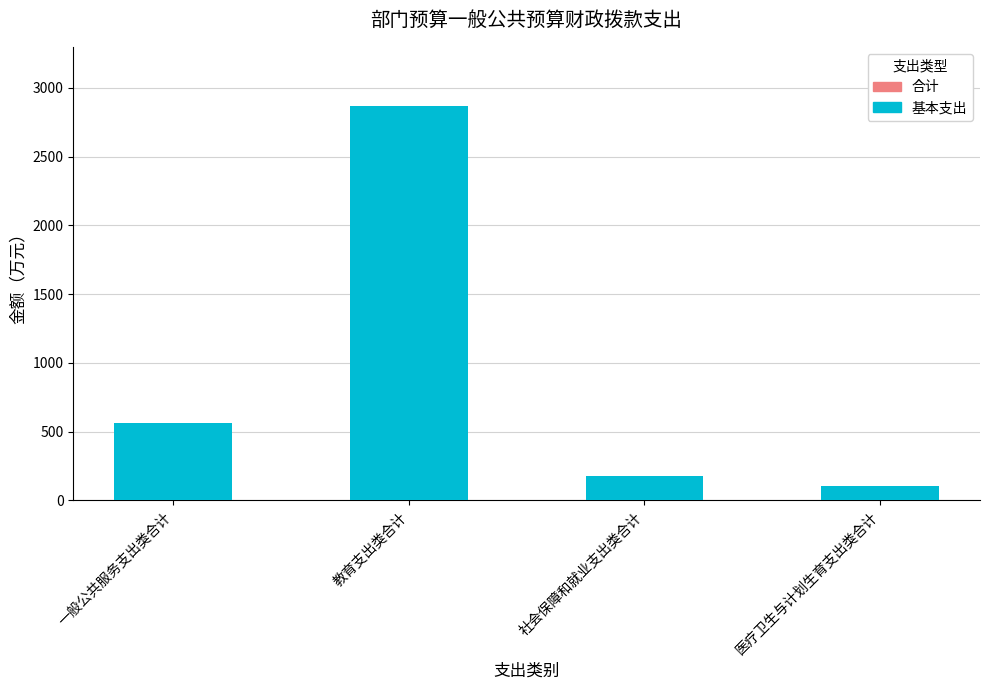

Are the bars horizontal?

No